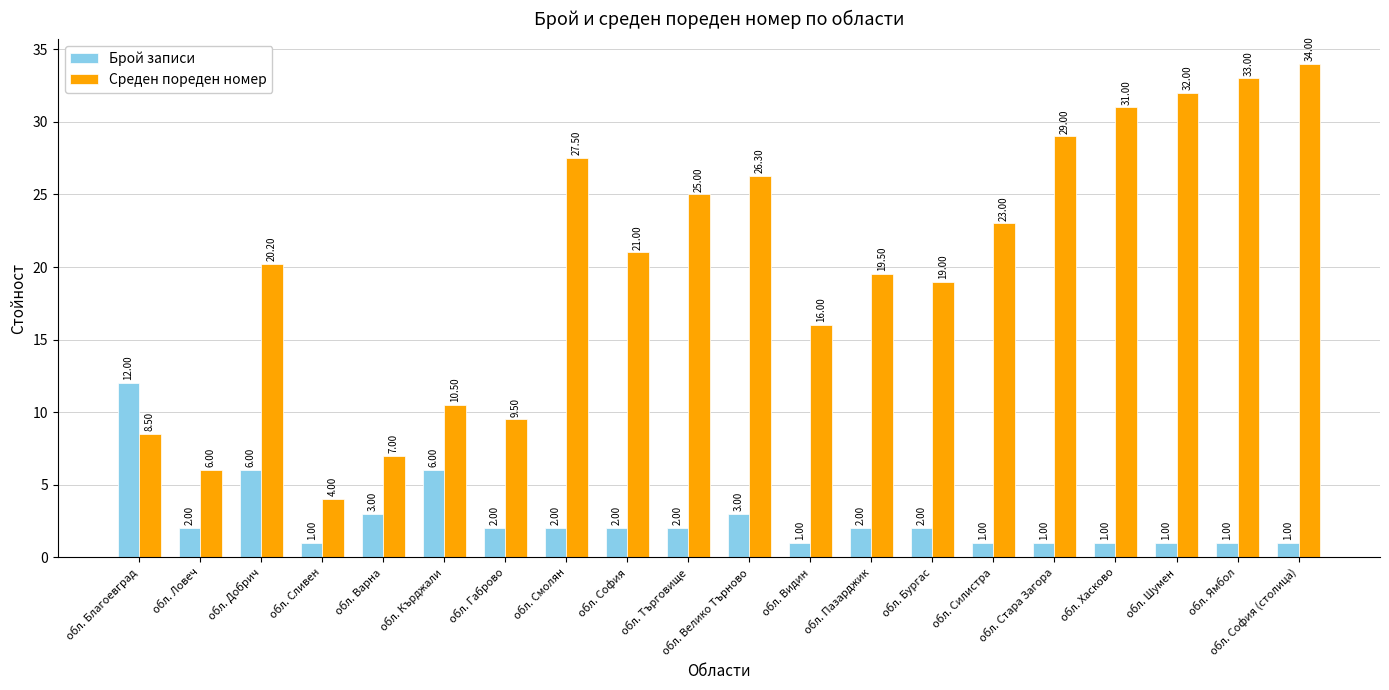

Reading right to left, transcribe all the data shown in this chart.

Брой записи: 1.0	1.0	1.0	1.0	1.0	1.0	2.0	2.0	1.0	3.0	2.0	2.0	2.0	2.0	6.0	3.0	1.0	6.0	2.0	12.0
Среден пореден номер: 34.0	33.0	32.0	31.0	29.0	23.0	19.0	19.5	16.0	26.3	25.0	21.0	27.5	9.5	10.5	7.0	4.0	20.2	6.0	8.5